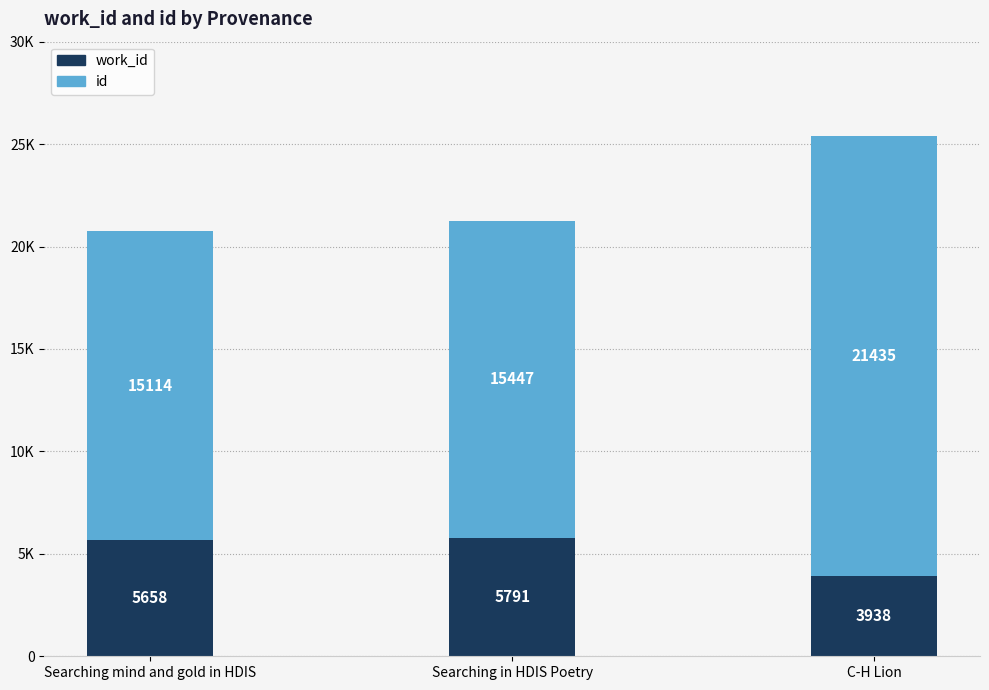

What is the difference between the id values at Searching in HDIS Poetry and C-H Lion?

5988